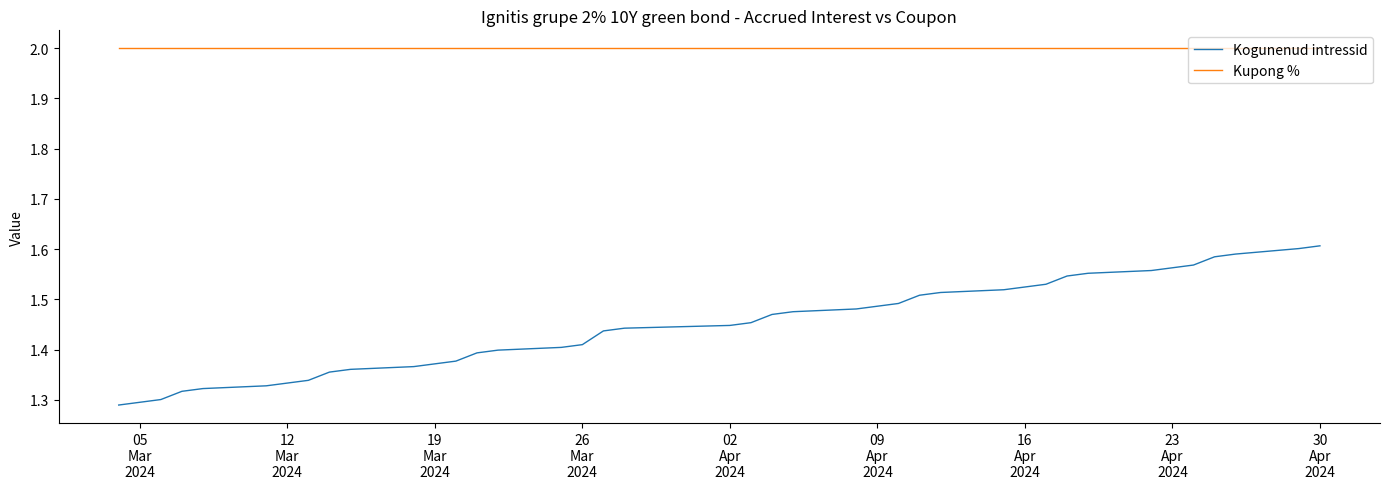

True or false: Kogunenud intressid and Kupong % intersect in this chart.

False